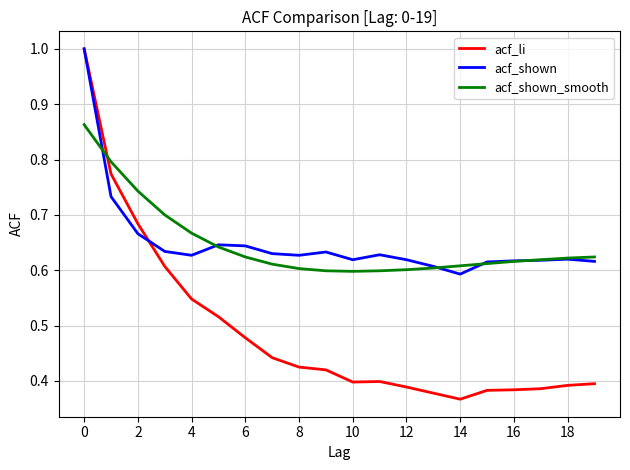

What is the highest value of the acf_shown series?

1.0